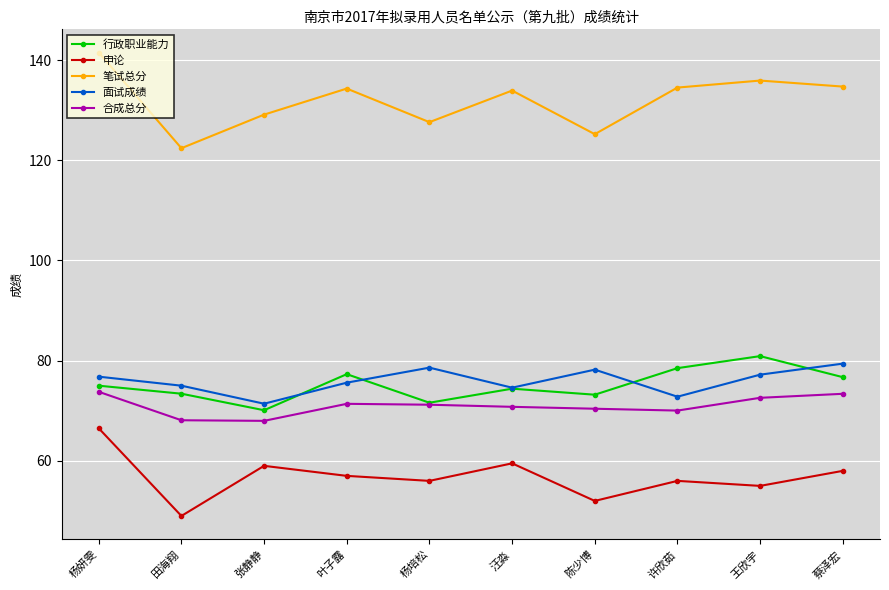

How many interior local valleys does the 笔试总分 series have?

3